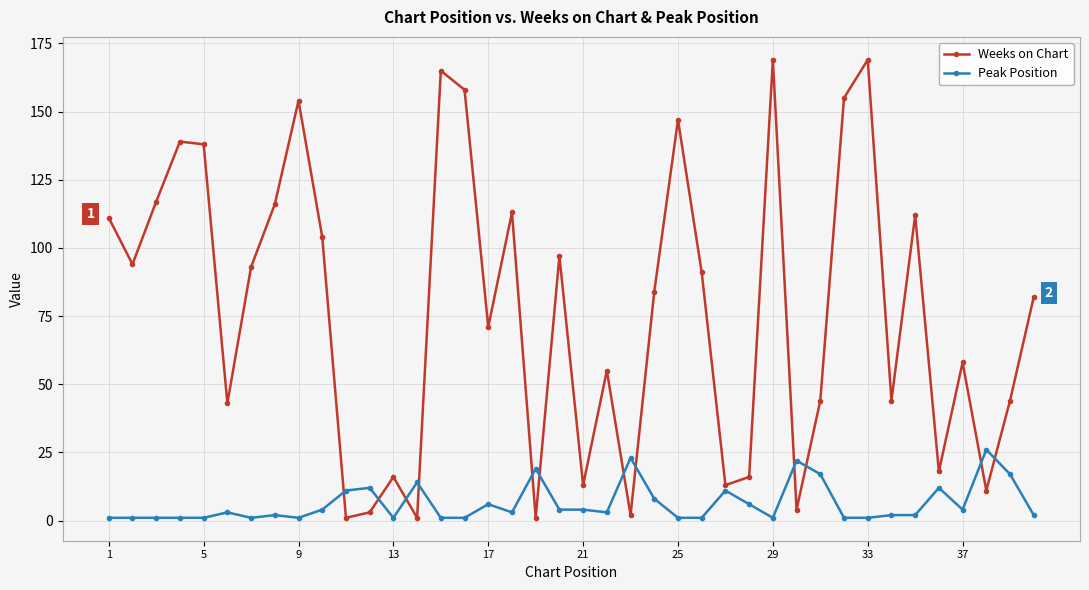

True or false: Peak Position and Weeks on Chart cross at least once.

True